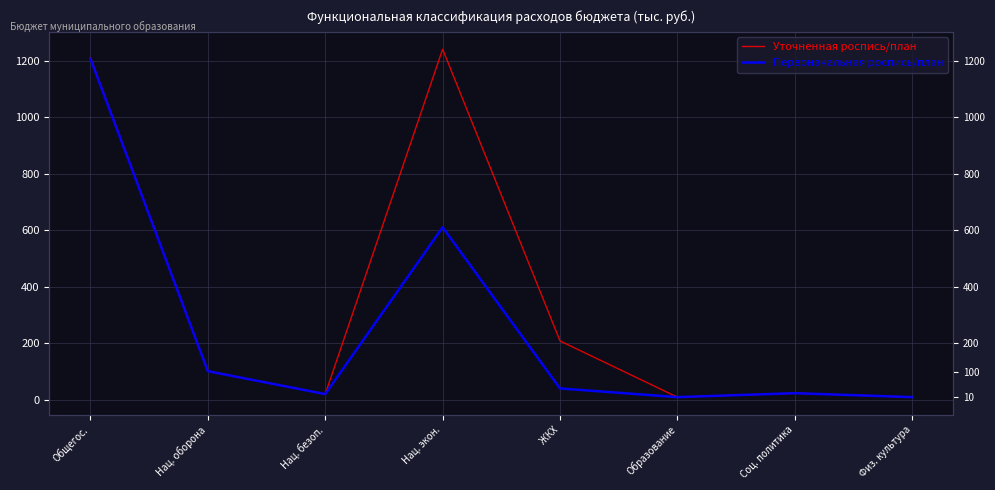

Reading left to right, list all the values displayed in this chart.

Уточненная роспись/план: 1209.9	101.7	20.8	1240.2	208.8	10.0	24.0	10.0
Первоначальная роспись/план: 1206.3	101.7	20.8	610.5	40.8	10.0	24.0	10.0